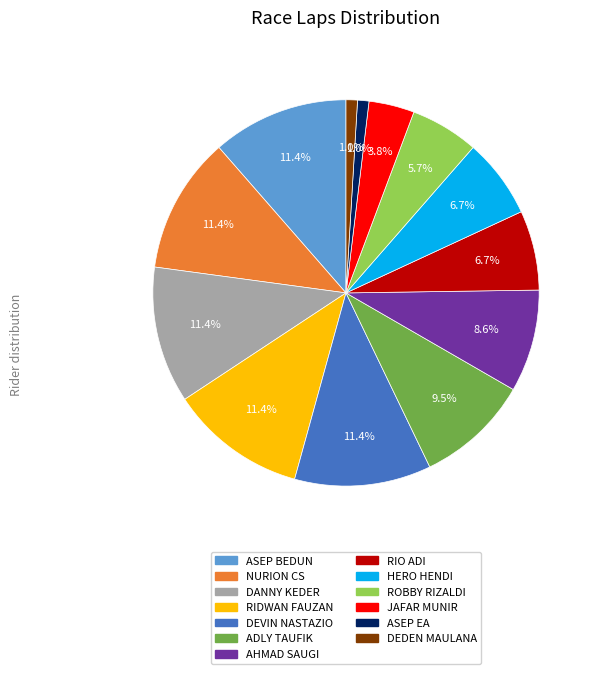

Is there any slice that represents more than half of the pie?

No